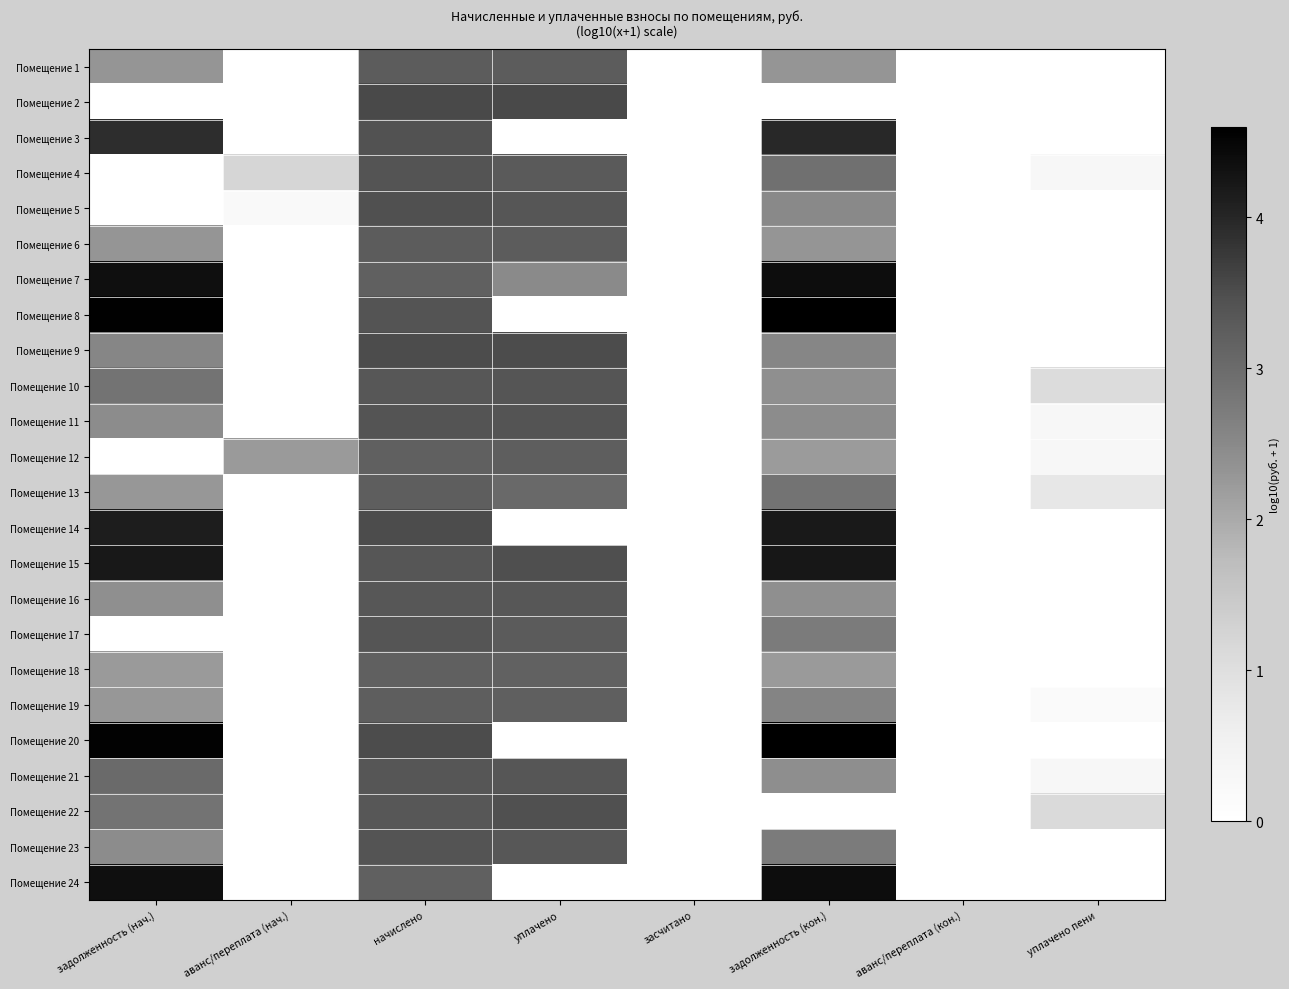

Reading left to right, transcribe all the data shown in this chart.

Помещение 1: задолженность (нач.)=2.3	аванс/переплата (нач.)=0.0	начислено=3.3	уплачено=3.3	засчитано=0.0	задолженность (кон.)=2.3	аванс/переплата (кон.)=0.0	уплачено пени=0.0
Помещение 2: задолженность (нач.)=0.0	аванс/переплата (нач.)=0.0	начислено=3.5	уплачено=3.5	засчитано=0.0	задолженность (кон.)=0.0	аванс/переплата (кон.)=0.0	уплачено пени=0.0
Помещение 3: задолженность (нач.)=3.9	аванс/переплата (нач.)=0.0	начислено=3.4	уплачено=0.0	засчитано=0.0	задолженность (кон.)=4.0	аванс/переплата (кон.)=0.0	уплачено пени=0.0
Помещение 4: задолженность (нач.)=0.0	аванс/переплата (нач.)=1.2	начислено=3.4	уплачено=3.3	засчитано=0.0	задолженность (кон.)=2.9	аванс/переплата (кон.)=0.0	уплачено пени=0.3
Помещение 5: задолженность (нач.)=0.0	аванс/переплата (нач.)=0.2	начислено=3.5	уплачено=3.4	засчитано=0.0	задолженность (кон.)=2.5	аванс/переплата (кон.)=0.0	уплачено пени=0.0
Помещение 6: задолженность (нач.)=2.3	аванс/переплата (нач.)=0.0	начислено=3.3	уплачено=3.3	засчитано=0.0	задолженность (кон.)=2.3	аванс/переплата (кон.)=0.0	уплачено пени=0.0
Помещение 7: задолженность (нач.)=4.4	аванс/переплата (нач.)=0.0	начислено=3.2	уплачено=2.5	засчитано=0.0	задолженность (кон.)=4.4	аванс/переплата (кон.)=0.0	уплачено пени=0.0
Помещение 8: задолженность (нач.)=4.6	аванс/переплата (нач.)=0.0	начислено=3.4	уплачено=0.0	засчитано=0.0	задолженность (кон.)=4.6	аванс/переплата (кон.)=0.0	уплачено пени=0.0
Помещение 9: задолженность (нач.)=2.6	аванс/переплата (нач.)=0.0	начислено=3.5	уплачено=3.5	засчитано=0.0	задолженность (кон.)=2.6	аванс/переплата (кон.)=0.0	уплачено пени=0.0
Помещение 10: задолженность (нач.)=2.9	аванс/переплата (нач.)=0.0	начислено=3.3	уплачено=3.4	засчитано=0.0	задолженность (кон.)=2.4	аванс/переплата (кон.)=0.0	уплачено пени=1.1
Помещение 11: задолженность (нач.)=2.4	аванс/переплата (нач.)=0.0	начислено=3.4	уплачено=3.4	засчитано=0.0	задолженность (кон.)=2.4	аванс/переплата (кон.)=0.0	уплачено пени=0.3
Помещение 12: задолженность (нач.)=0.0	аванс/переплата (нач.)=2.2	начислено=3.2	уплачено=3.2	засчитано=0.0	задолженность (кон.)=2.2	аванс/переплата (кон.)=0.0	уплачено пени=0.3
Помещение 13: задолженность (нач.)=2.3	аванс/переплата (нач.)=0.0	начислено=3.2	уплачено=3.0	засчитано=0.0	задолженность (кон.)=2.9	аванс/переплата (кон.)=0.0	уплачено пени=0.8
Помещение 14: задолженность (нач.)=4.1	аванс/переплата (нач.)=0.0	начислено=3.5	уплачено=0.0	засчитано=0.0	задолженность (кон.)=4.2	аванс/переплата (кон.)=0.0	уплачено пени=0.0
Помещение 15: задолженность (нач.)=4.2	аванс/переплата (нач.)=0.0	начислено=3.4	уплачено=3.5	засчитано=0.0	задолженность (кон.)=4.2	аванс/переплата (кон.)=0.0	уплачено пени=0.0
Помещение 16: задолженность (нач.)=2.4	аванс/переплата (нач.)=0.0	начислено=3.3	уплачено=3.3	засчитано=0.0	задолженность (кон.)=2.4	аванс/переплата (кон.)=0.0	уплачено пени=0.0
Помещение 17: задолженность (нач.)=0.0	аванс/переплата (нач.)=0.0	начислено=3.4	уплачено=3.3	засчитано=0.0	задолженность (кон.)=2.7	аванс/переплата (кон.)=0.0	уплачено пени=0.0
Помещение 18: задолженность (нач.)=2.2	аванс/переплата (нач.)=0.0	начислено=3.2	уплачено=3.2	засчитано=0.0	задолженность (кон.)=2.2	аванс/переплата (кон.)=0.0	уплачено пени=0.0
Помещение 19: задолженность (нач.)=2.3	аванс/переплата (нач.)=0.0	начислено=3.2	уплачено=3.2	засчитано=0.0	задолженность (кон.)=2.6	аванс/переплата (кон.)=0.0	уплачено пени=0.2
Помещение 20: задолженность (нач.)=4.6	аванс/переплата (нач.)=0.0	начислено=3.5	уплачено=0.0	засчитано=0.0	задолженность (кон.)=4.6	аванс/переплата (кон.)=0.0	уплачено пени=0.0
Помещение 21: задолженность (нач.)=3.0	аванс/переплата (нач.)=0.0	начислено=3.4	уплачено=3.4	засчитано=0.0	задолженность (кон.)=2.4	аванс/переплата (кон.)=0.0	уплачено пени=0.3
Помещение 22: задолженность (нач.)=2.9	аванс/переплата (нач.)=0.0	начислено=3.3	уплачено=3.5	засчитано=0.0	задолженность (кон.)=0.0	аванс/переплата (кон.)=0.0	уплачено пени=1.1
Помещение 23: задолженность (нач.)=2.4	аванс/переплата (нач.)=0.0	начислено=3.4	уплачено=3.3	засчитано=0.0	задолженность (кон.)=2.7	аванс/переплата (кон.)=0.0	уплачено пени=0.0
Помещение 24: задолженность (нач.)=4.4	аванс/переплата (нач.)=0.0	начислено=3.2	уплачено=0.0	засчитано=0.0	задолженность (кон.)=4.4	аванс/переплата (кон.)=0.0	уплачено пени=0.0